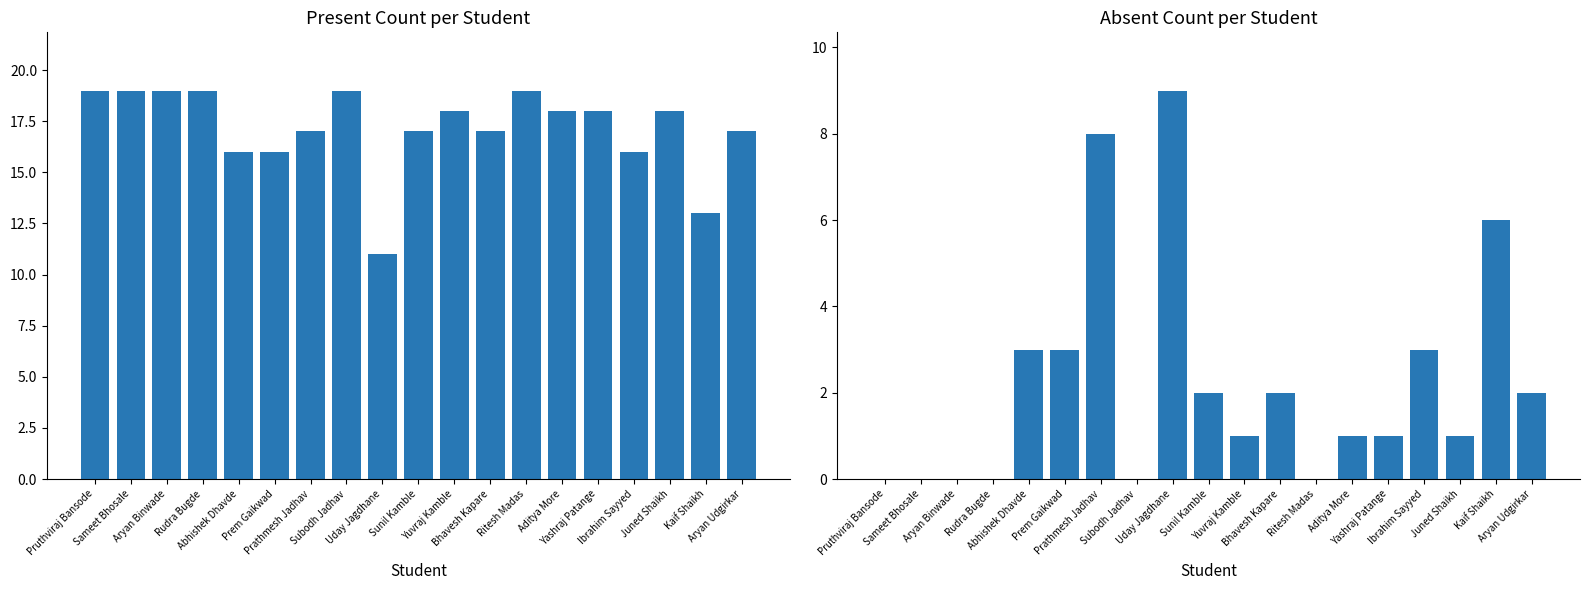

Read the Present value at Prathmesh Jadhav.

17